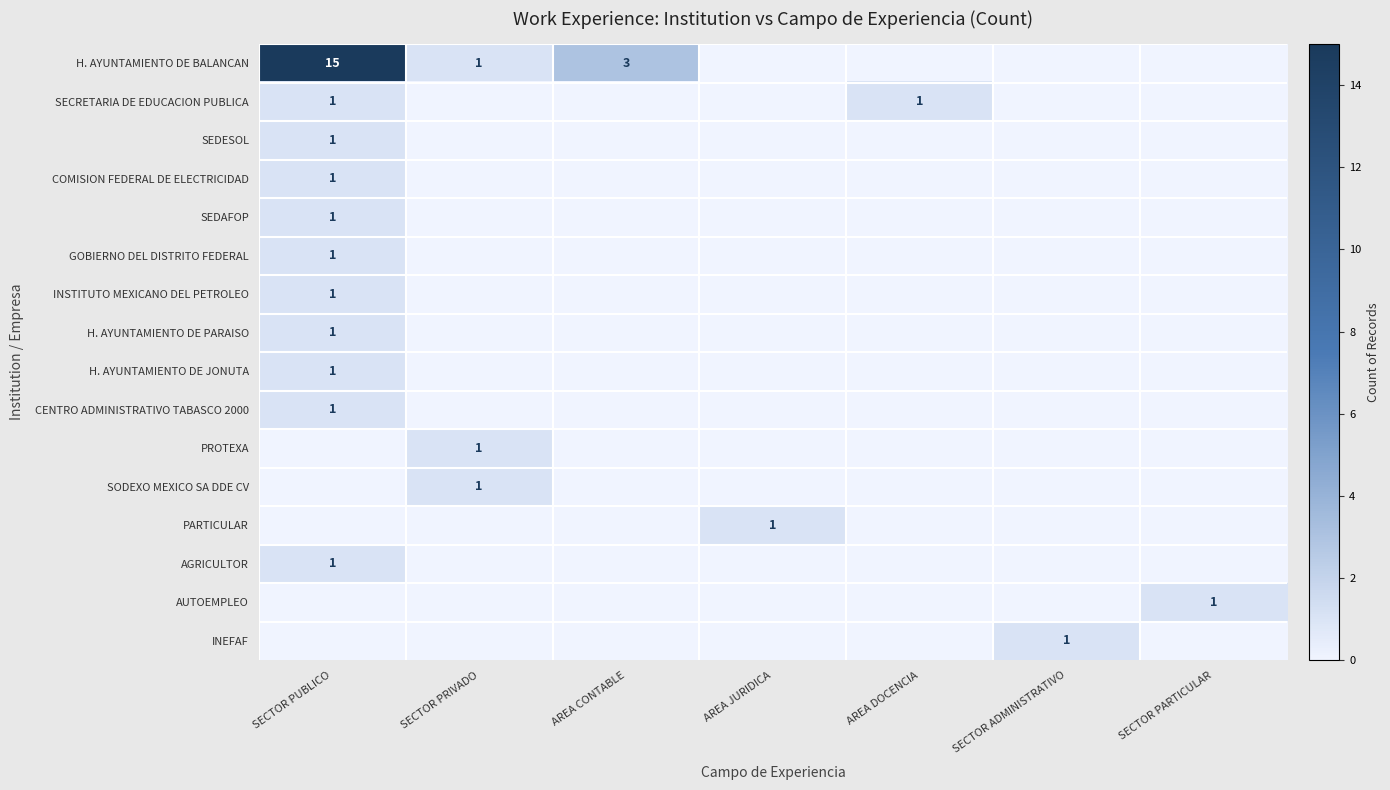

Is it true that SEDESOL equals 1 at SECTOR PUBLICO?

True